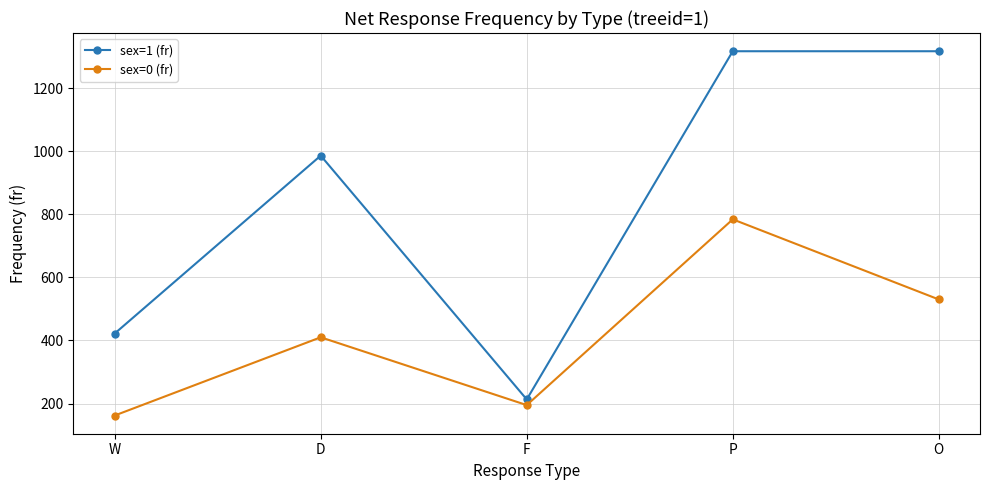

Is this an area chart (filled region under the line)?

No